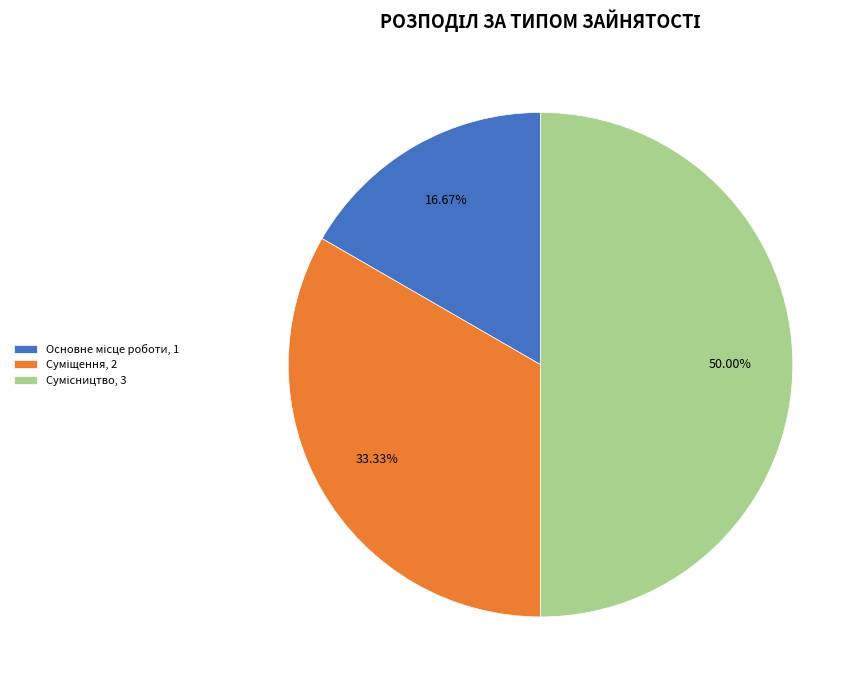

Which category has the biggest portion of the pie?

Сумісництво